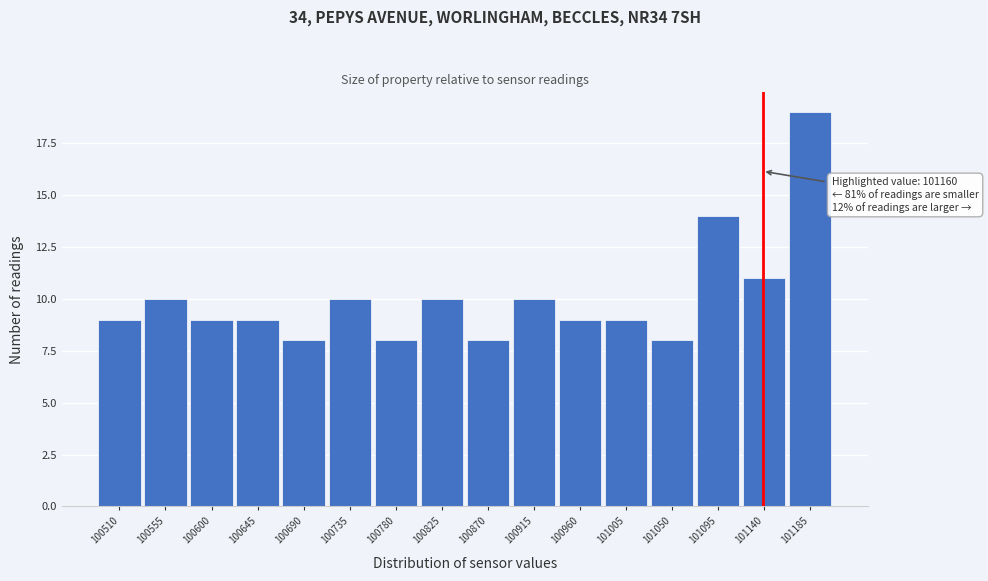

Reading left to right, list all the values displayed in this chart.

9	10	9	9	8	10	8	10	8	10	9	9	8	14	11	19